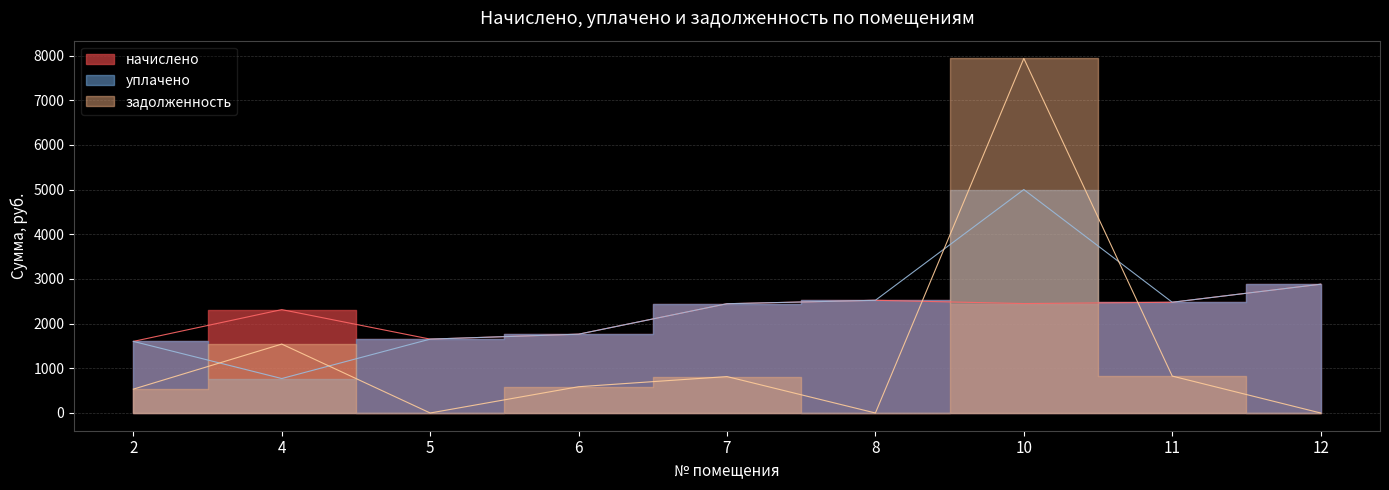

What is the greatest value displayed?

7935.2